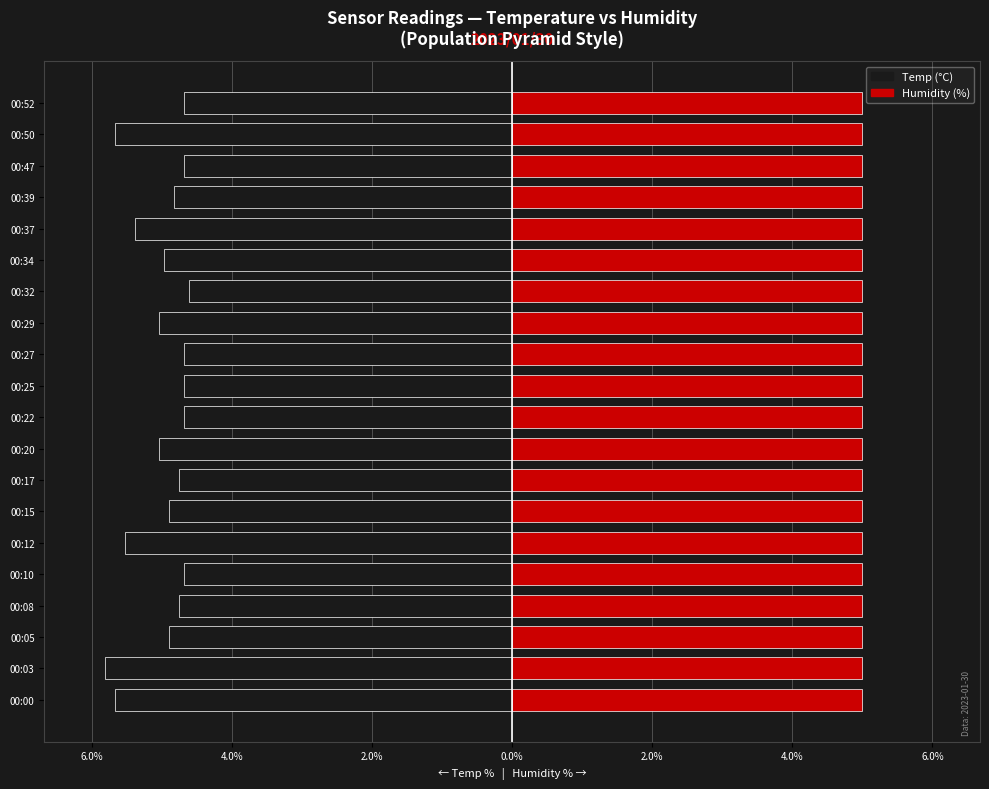

Count the number of categories in the chart.

20